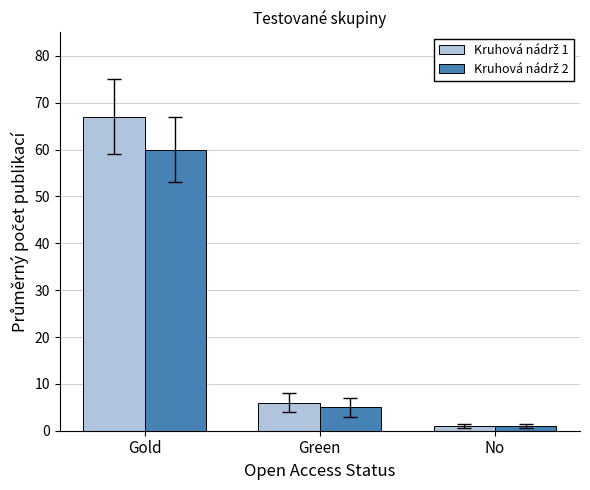

At which category does the chart reach its peak across all series?

Gold